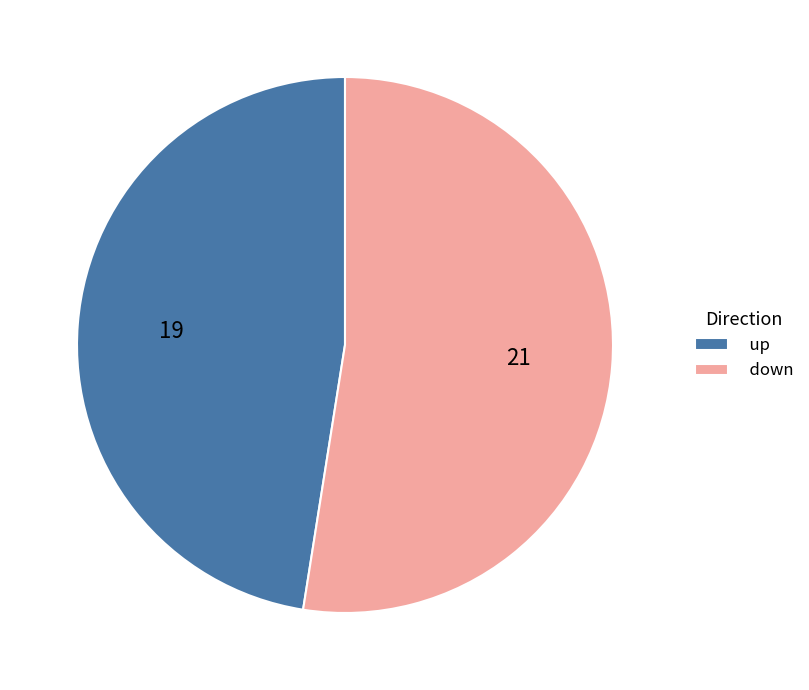

What is the ratio of the value at down to the value at up?

1.1